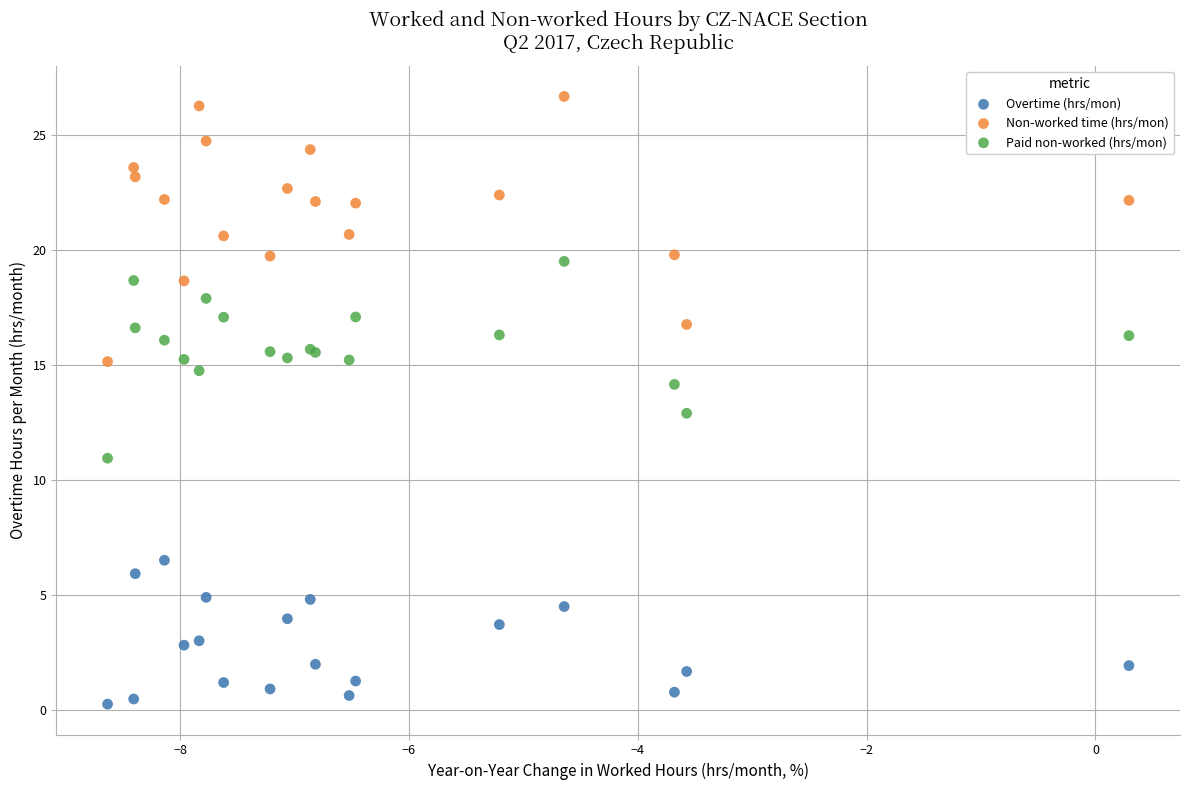

Which series reaches the maximum Y coordinate?

Non-worked time (hrs/mon)